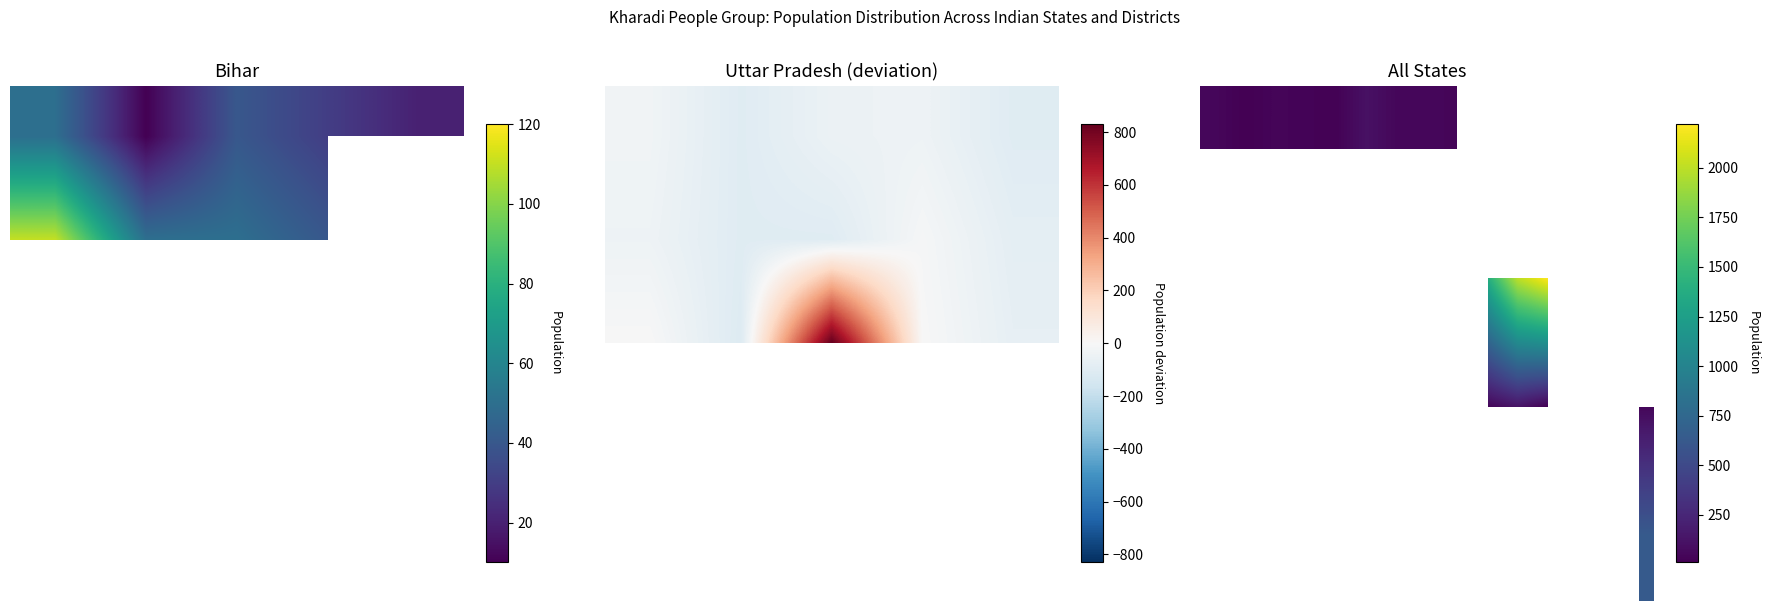

At which category does the chart reach its minimum across all series?

Sagar